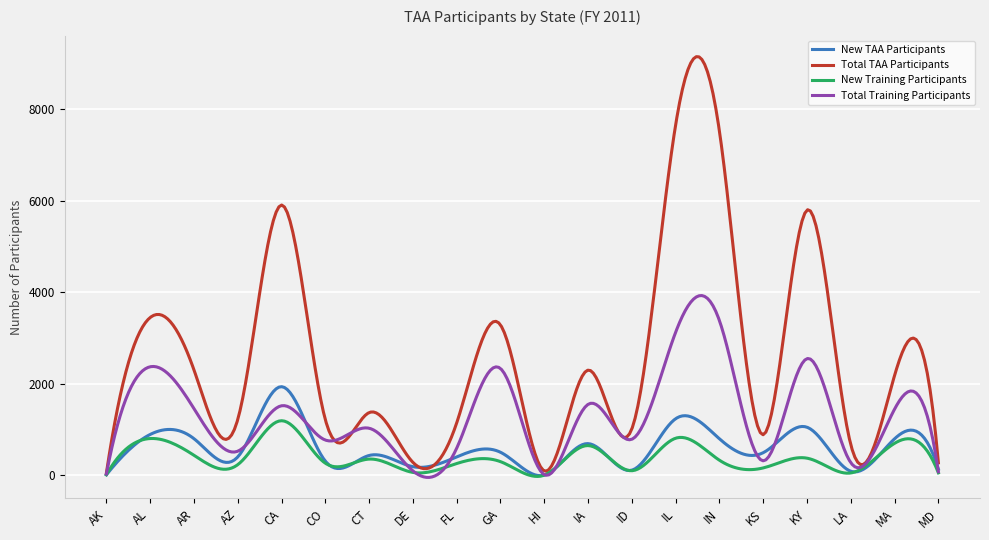

List the series in order of their peak value, lowest first.

New Training Participants, New TAA Participants, Total Training Participants, Total TAA Participants